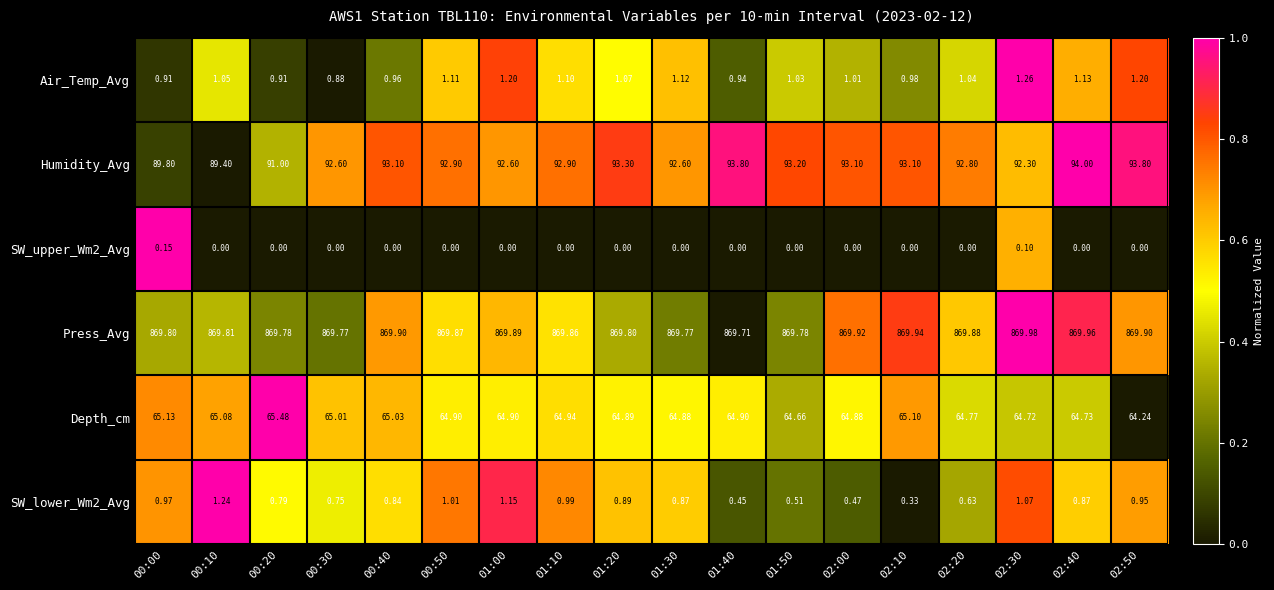

Is the value of Humidity_Avg at 00:40 greater than the value of SW_upper_Wm2_Avg at 02:20?

Yes